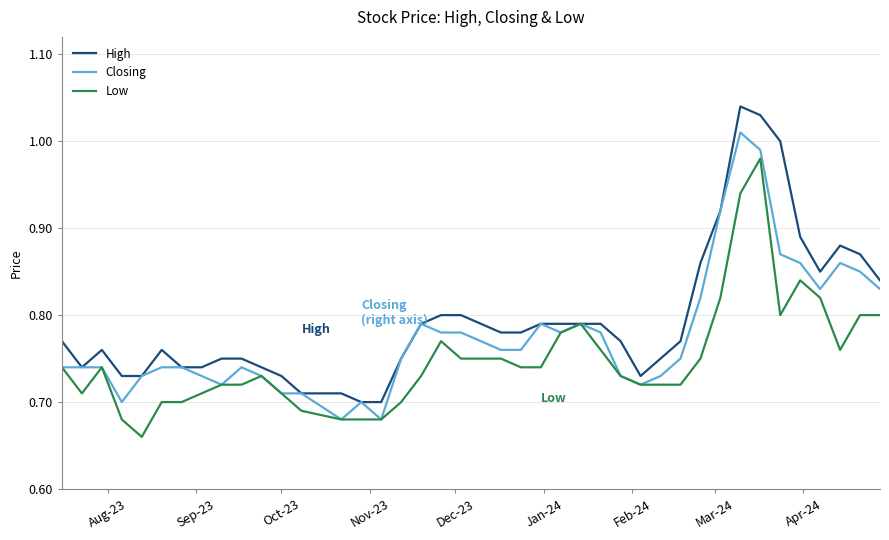

Rank the series by their average value, from highest to lowest.

High, Closing, Low